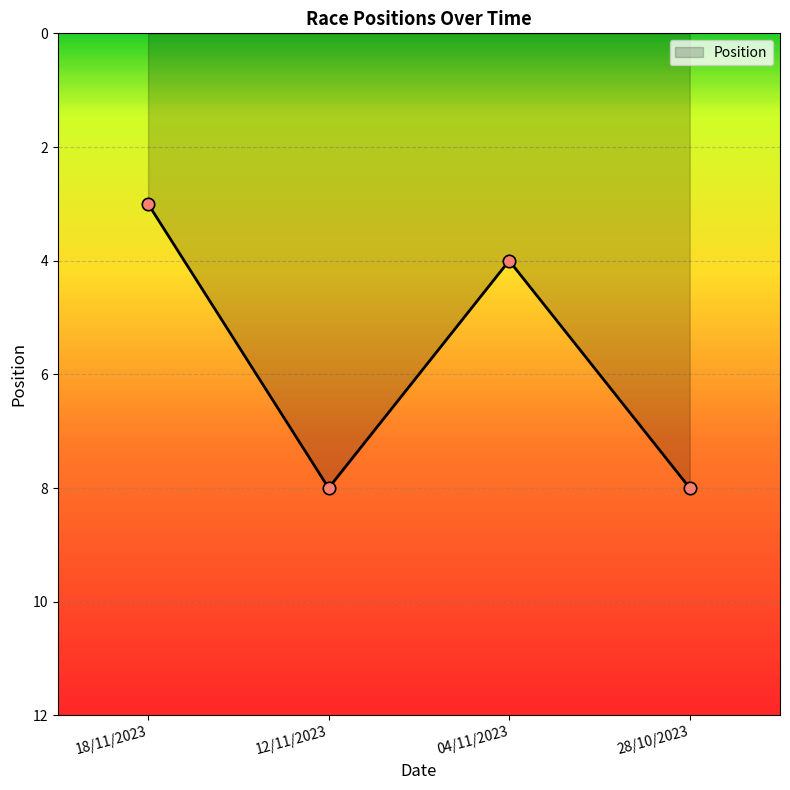

Approximately how many times larger is the value at 04/11/2023 compared to 28/10/2023?

0.5